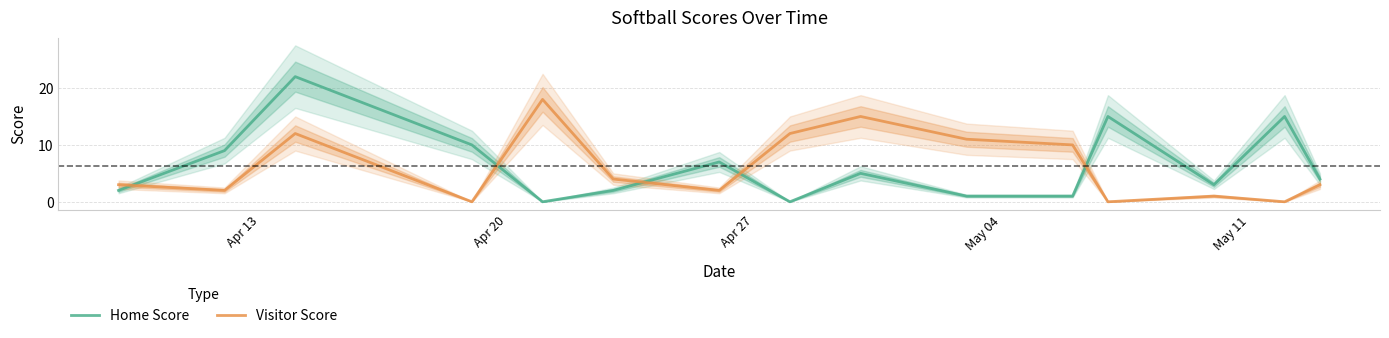

How many intersections are there between Home Score and Visitor Score?

5